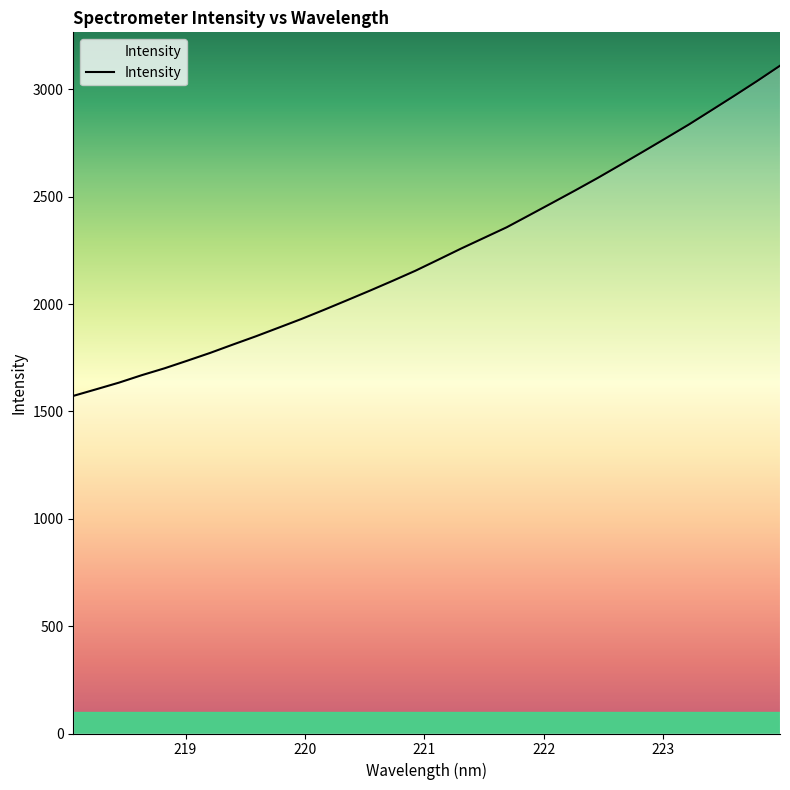

What is the difference between the maximum and minimum values?

1537.8